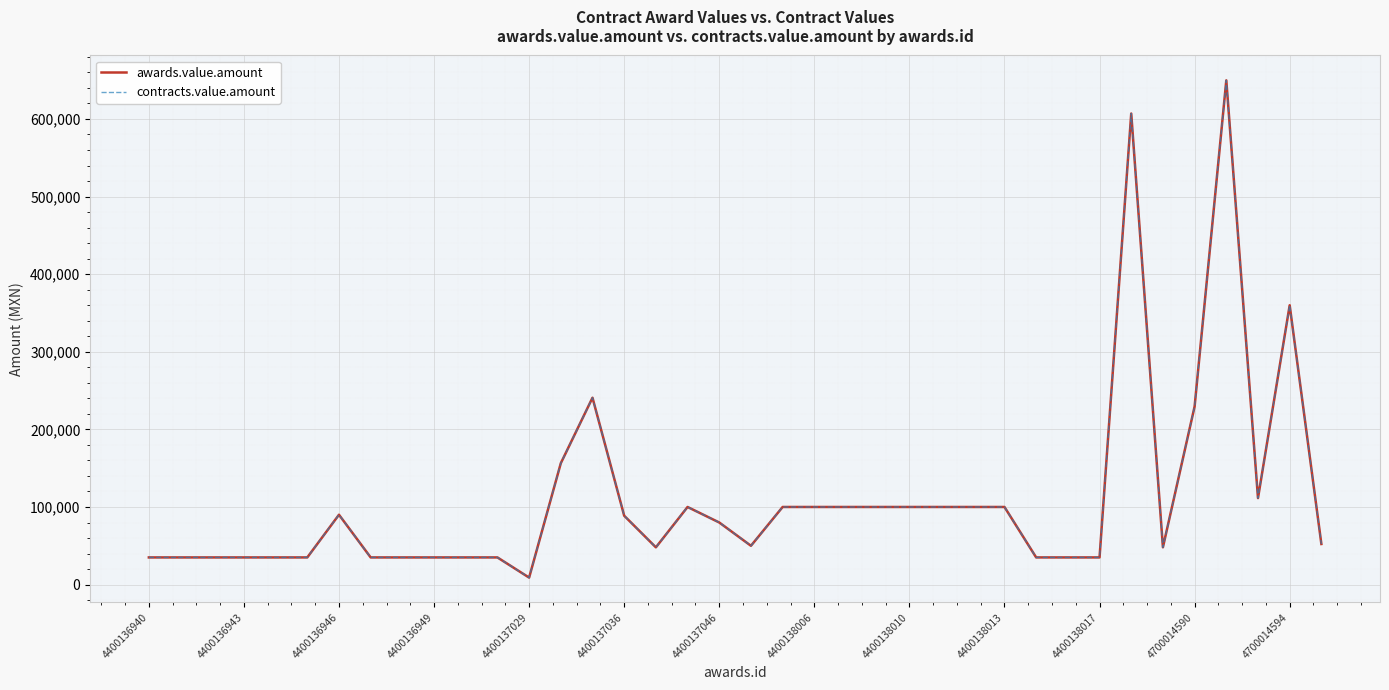

Reading left to right, extract all data points from this chart.

awards.value.amount: 35000.0	35000.0	35000.0	35000.0	35000.0	35000.0	90000.0	35000.0	35000.0	35000.0	35000.0	35000.0	9000.0	156400.0	240786.0	88725.0	48000.0	100000.0	80000.0	50000.0	100000.0	100000.0	100000.0	100000.0	100000.0	100000.0	100000.0	100000.0	35000.0	35000.0	35000.0	606986.0	48054.0	229492.0	649752.3	111440.0	359948.0	52314.0
contracts.value.amount: 35000.0	35000.0	35000.0	35000.0	35000.0	35000.0	90000.0	35000.0	35000.0	35000.0	35000.0	35000.0	9000.0	156400.0	240786.0	88725.0	48000.0	100000.0	80000.0	50000.0	100000.0	100000.0	100000.0	100000.0	100000.0	100000.0	100000.0	100000.0	35000.0	35000.0	35000.0	606986.0	48054.0	229492.0	649752.3	111440.0	359948.0	52314.0